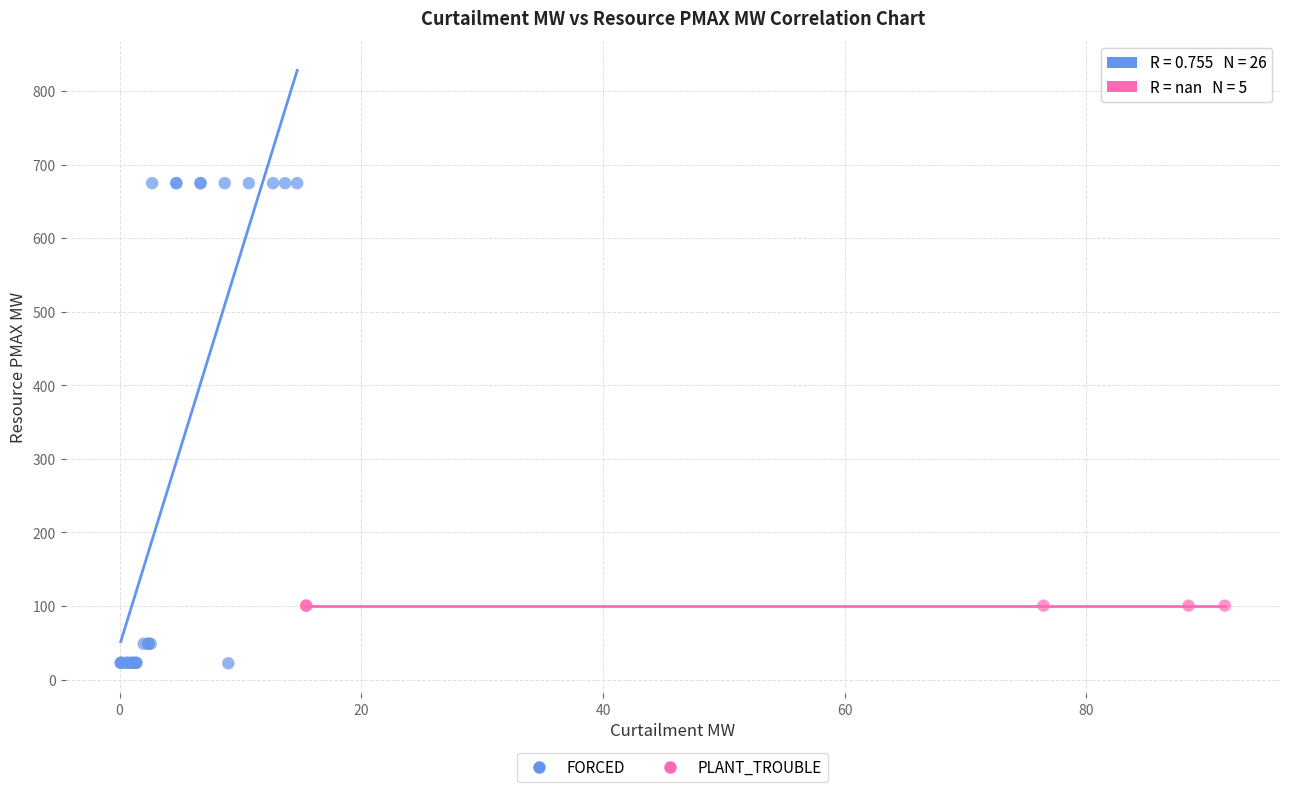

Which series contains the highest Y value?

FORCED